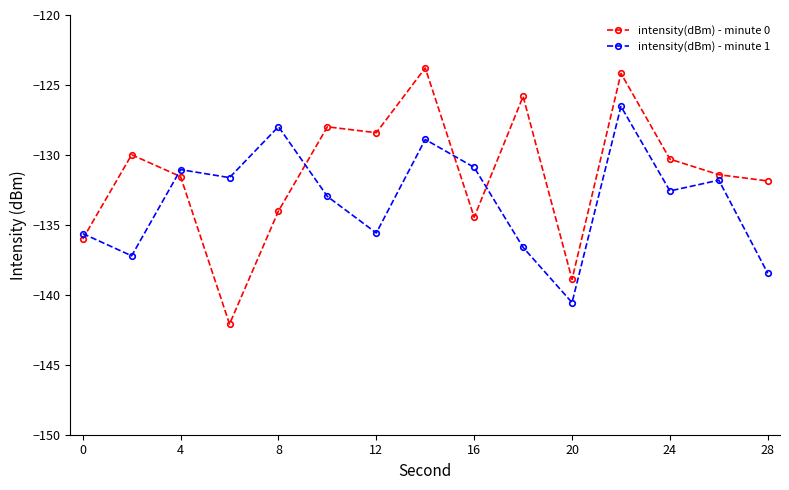

What is the highest value of the intensity(dBm) - minute 1 series?

-126.5